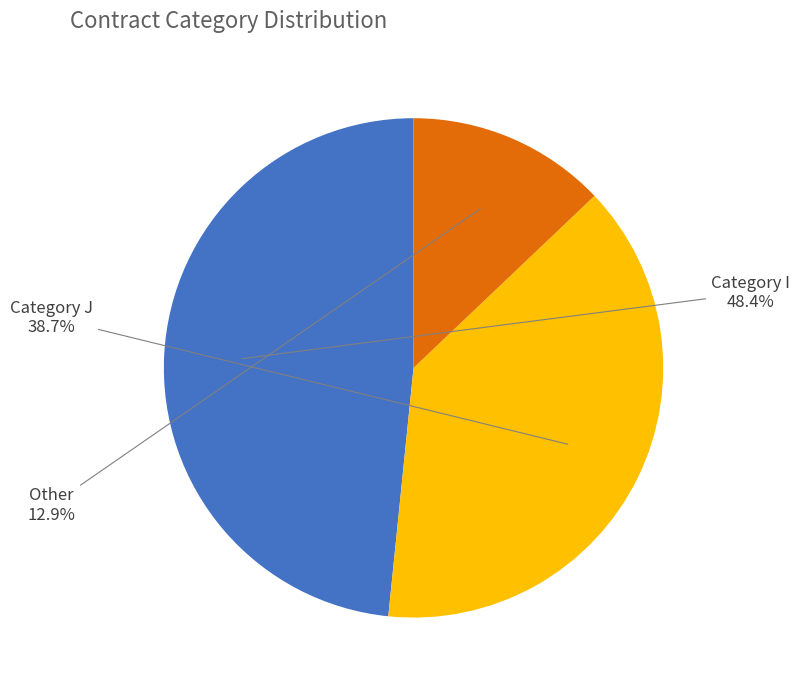

Is there a majority slice in this chart?

No